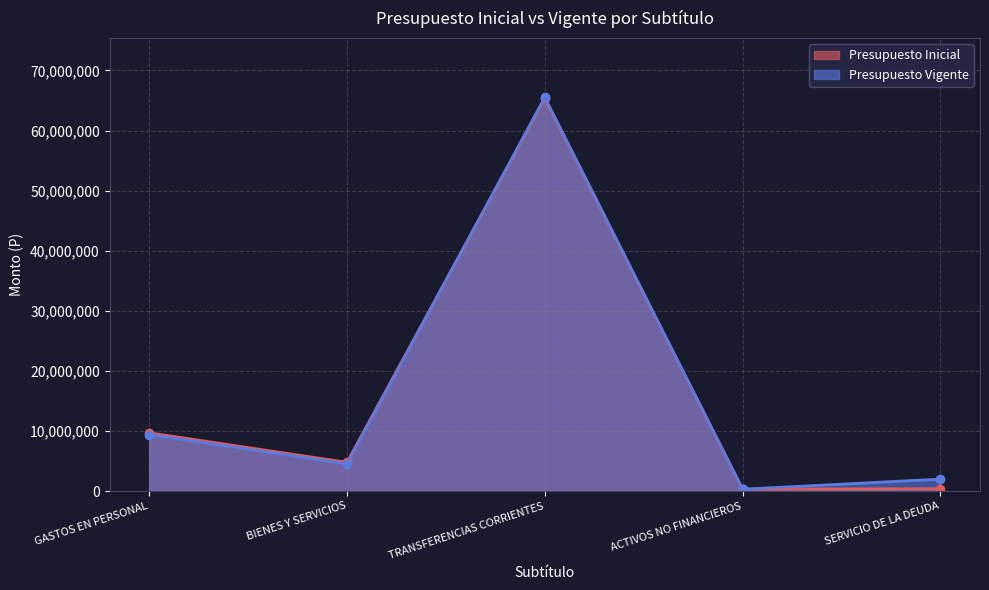

Reading left to right, extract all data points from this chart.

Presupuesto Inicial: GASTOS EN PERSONAL=9693005	BIENES Y SERVICIOS=4776663	TRANSFERENCIAS CORRIENTES=65355262	ACTIVOS NO FINANCIEROS=311463	SERVICIO DE LA DEUDA=381496
Presupuesto Vigente: GASTOS EN PERSONAL=9405992	BIENES Y SERVICIOS=4537685	TRANSFERENCIAS CORRIENTES=65537089	ACTIVOS NO FINANCIEROS=302485	SERVICIO DE LA DEUDA=1987701